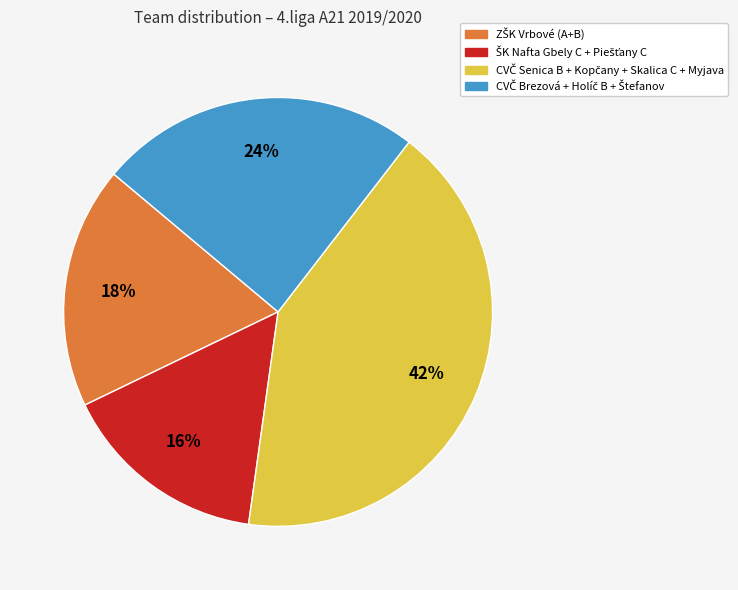

To the nearest percent, what is the average slice percentage?

25%